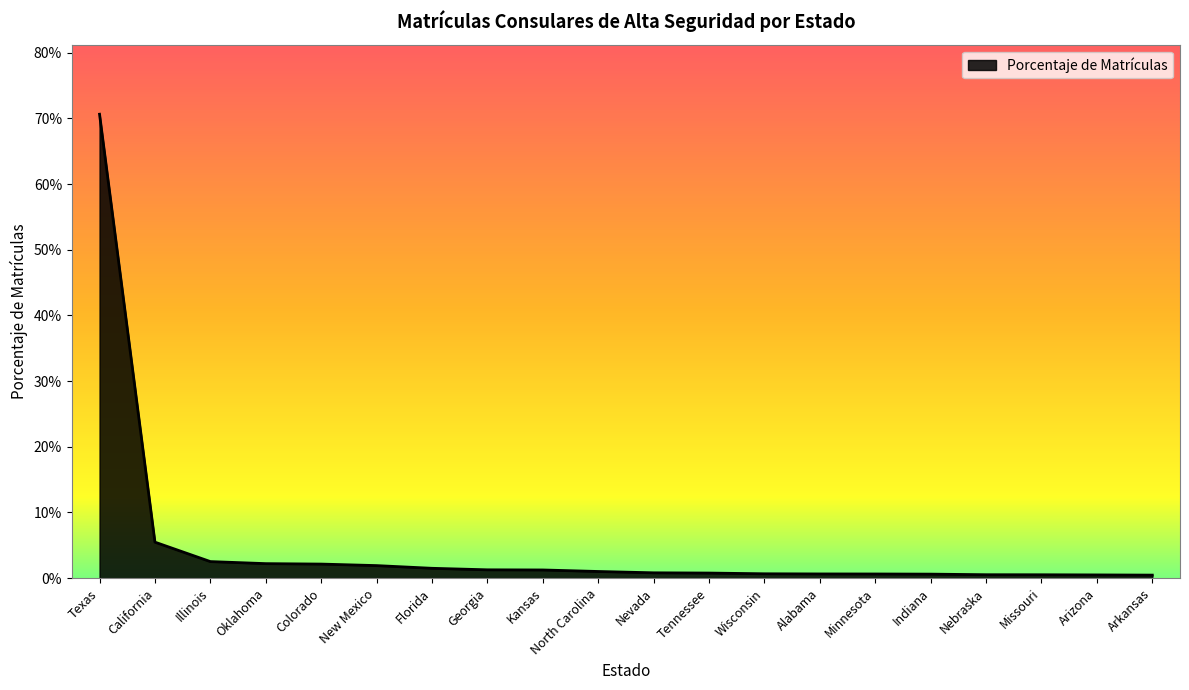

Where is the data nearest to the value 0?

Arkansas